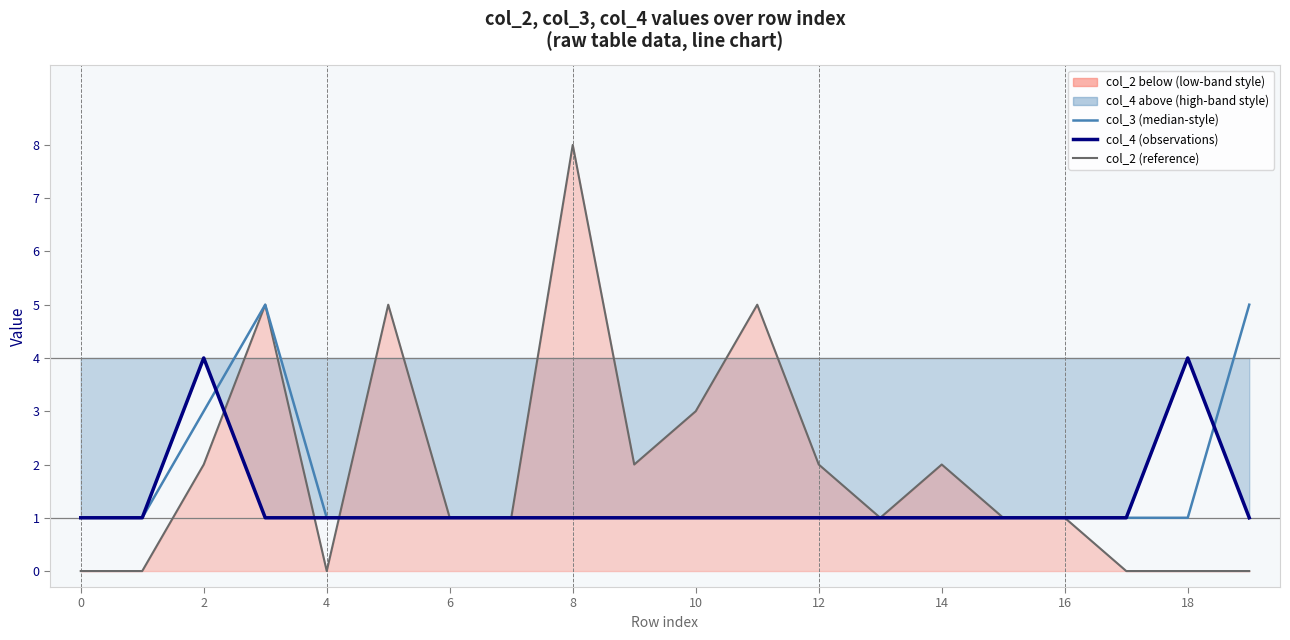

What is the spread (max minus min) of values at 10?

4